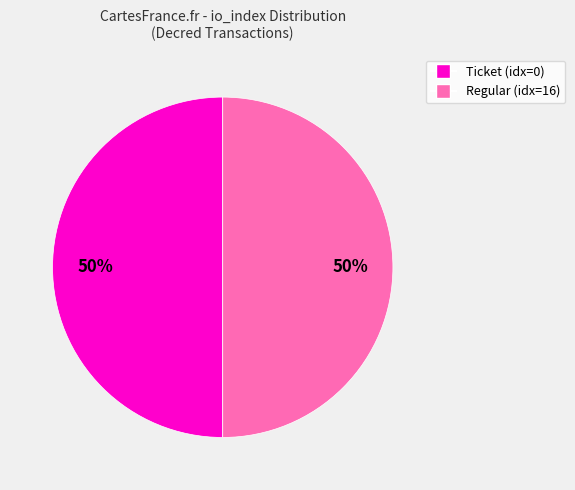

To the nearest percent, what is the average slice percentage?

50%